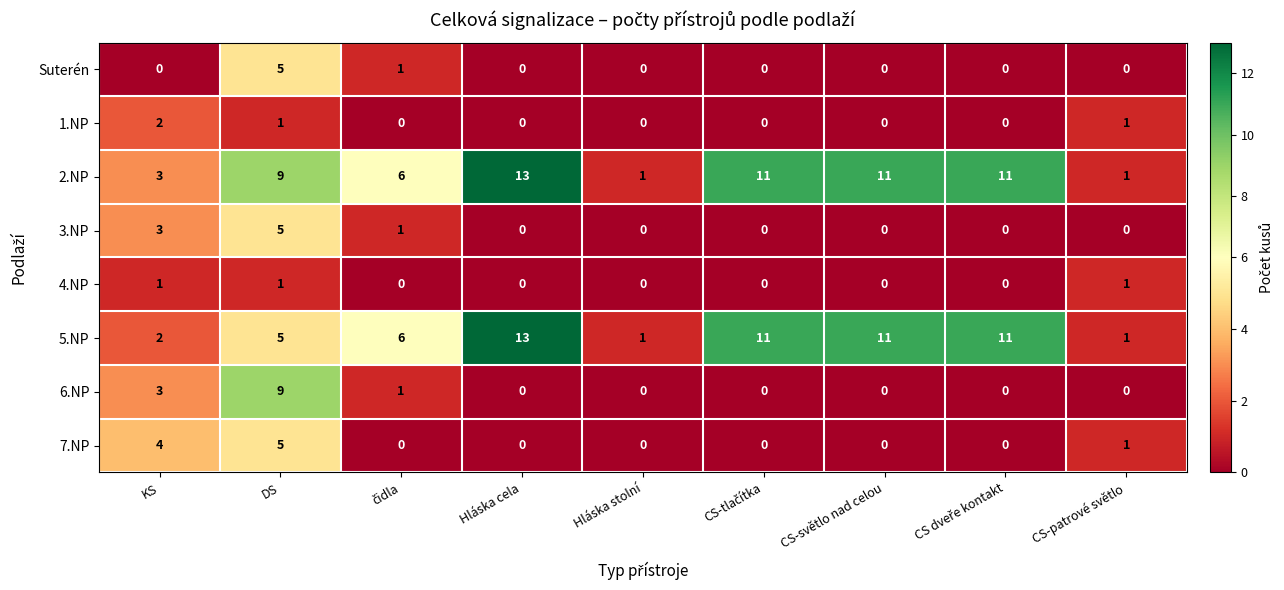

At which category is the sum across all series the highest?

DS